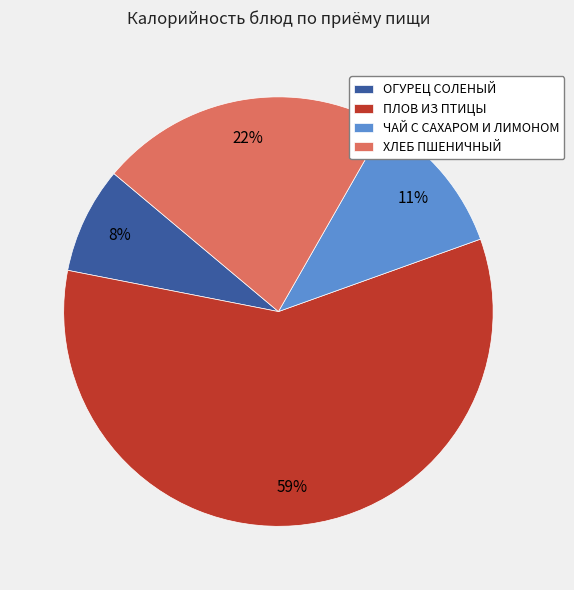

Count the number of slices in the pie.

4